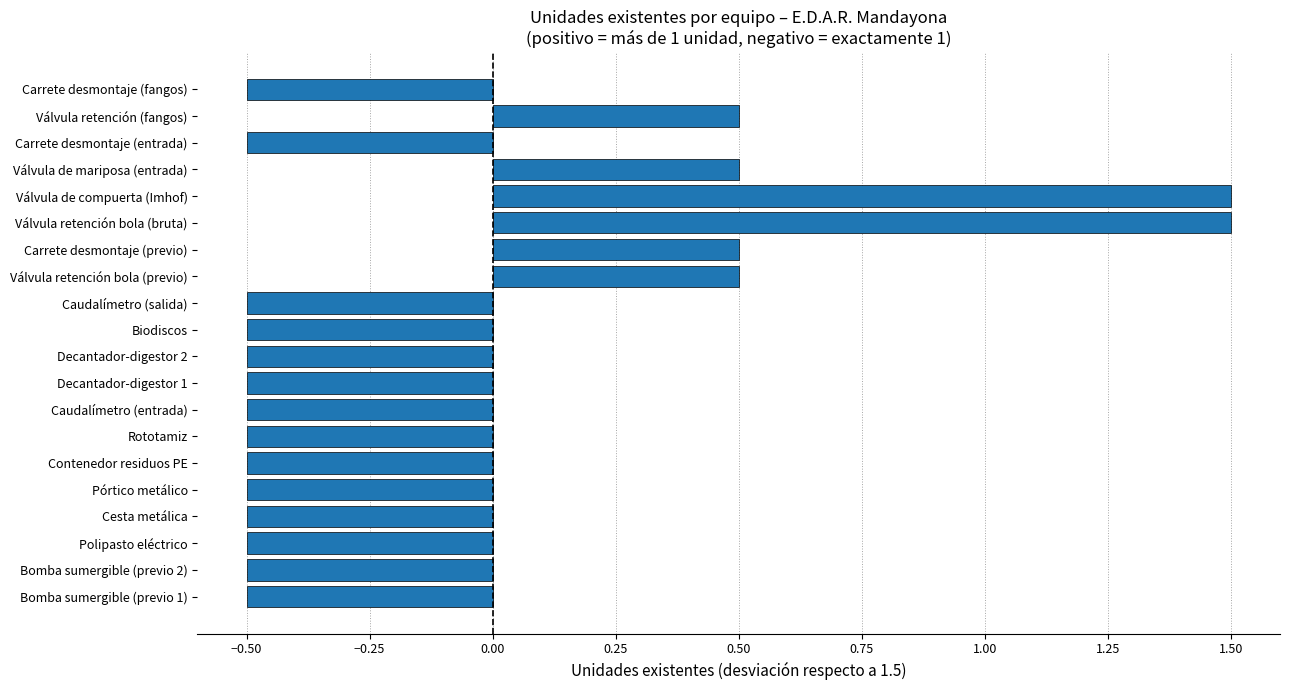

Between Carrete desmontaje (fangos) and Válvula retención bola (previo), which is larger?

Válvula retención bola (previo)